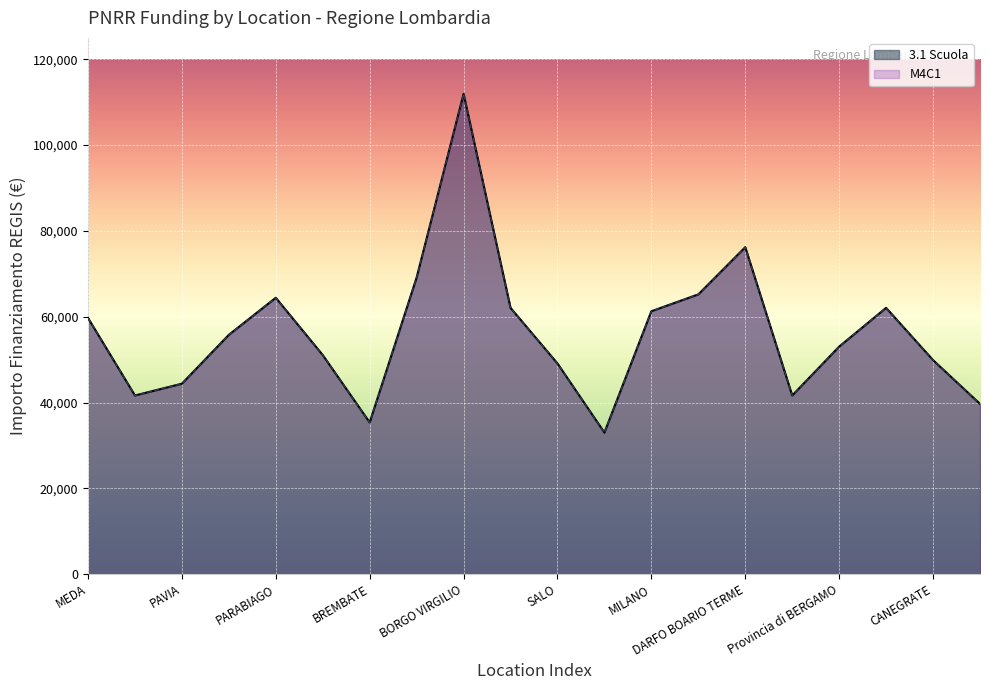

True or false: 3.1 Scuola and M4C1 cross at least once.

False